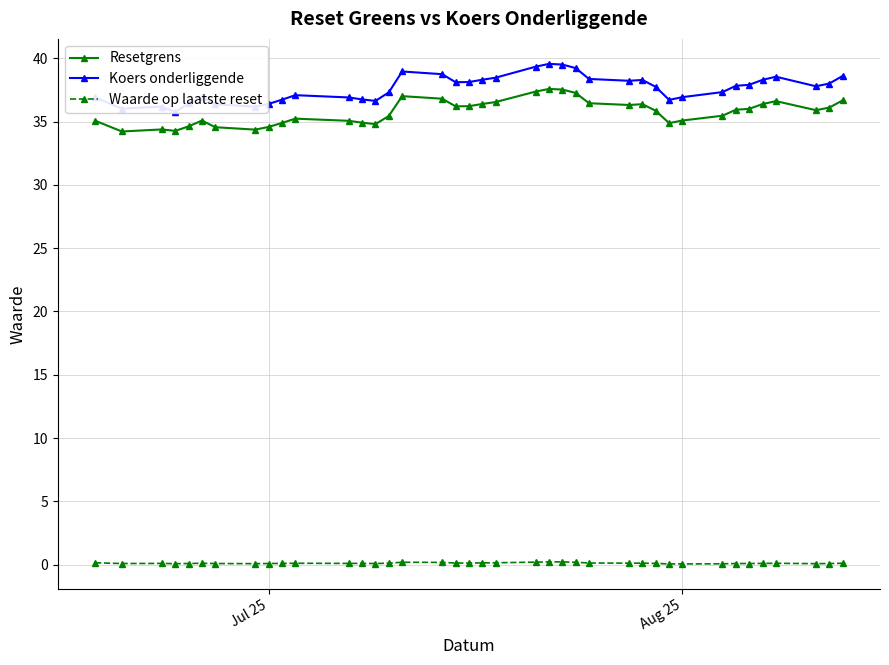

True or false: Koers onderliggende and Resetgrens intersect in this chart.

False